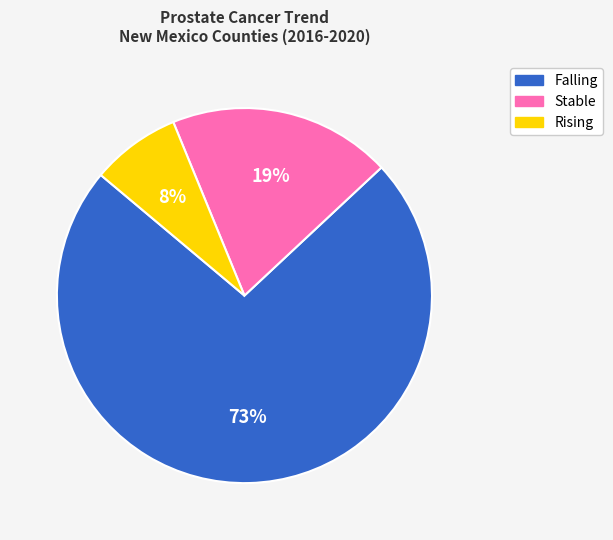

Does any single category account for the majority?

Yes